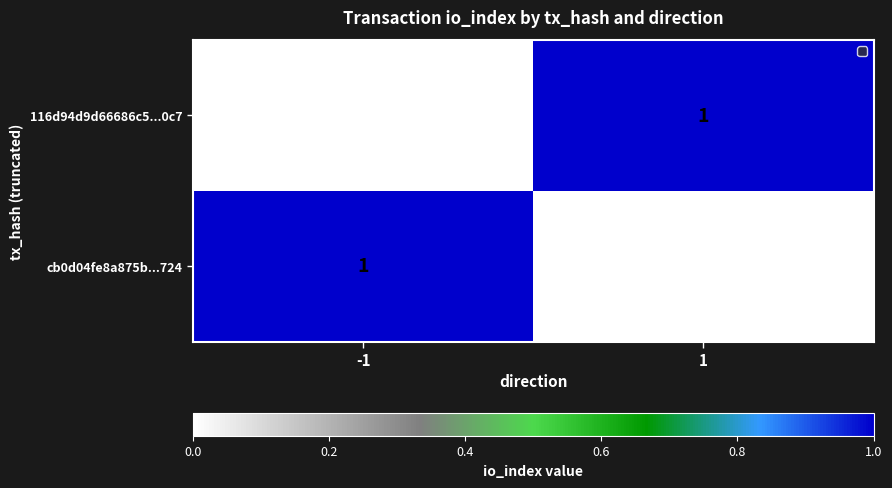

What is the spread (max minus min) of values at -1?

2